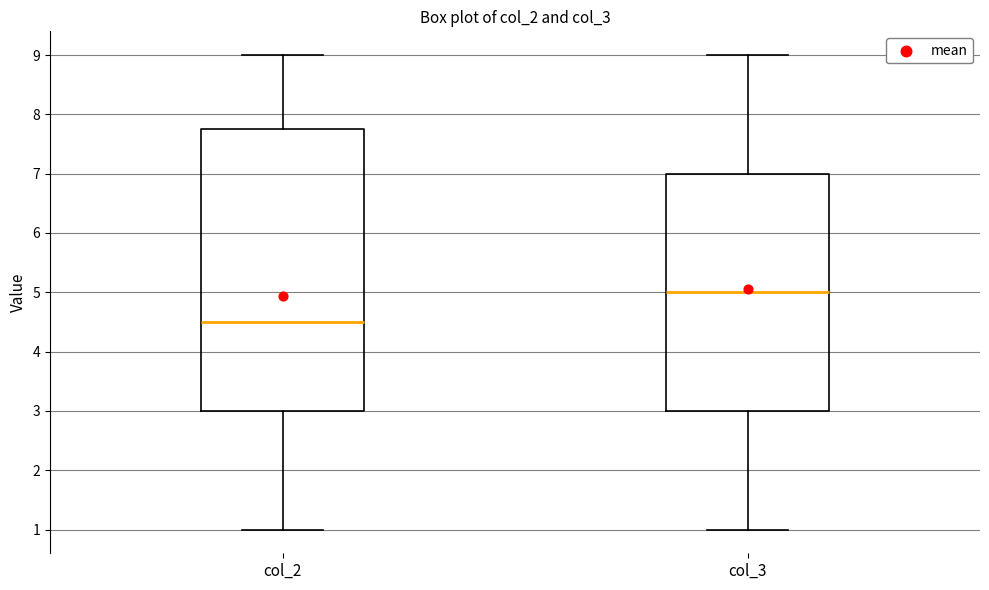

Reading left to right, transcribe this box plot: for each box, give where its median line is, the range the box spans, and where its two whiskers end, as read against the y-axis. The values are not printed on the chart, so give them approximately, as read against the axis.

col_2: median 4.5, box 3.0 to 7.8, whiskers 1.0 to 9.0
col_3: median 5.0, box 3.0 to 7.0, whiskers 1.0 to 9.0